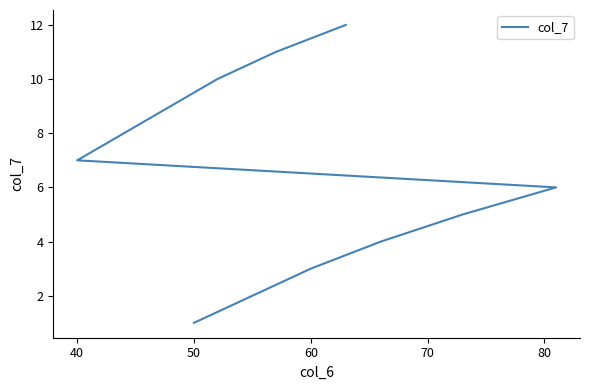

How many data points are less than 7?

6